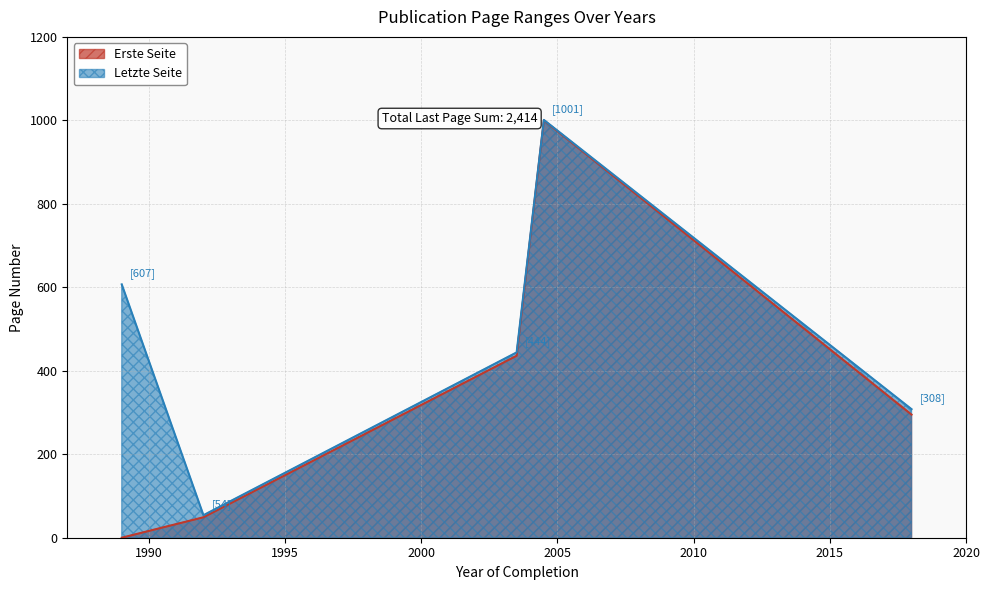

What value does the Erste Seite series have at 2004?

1000